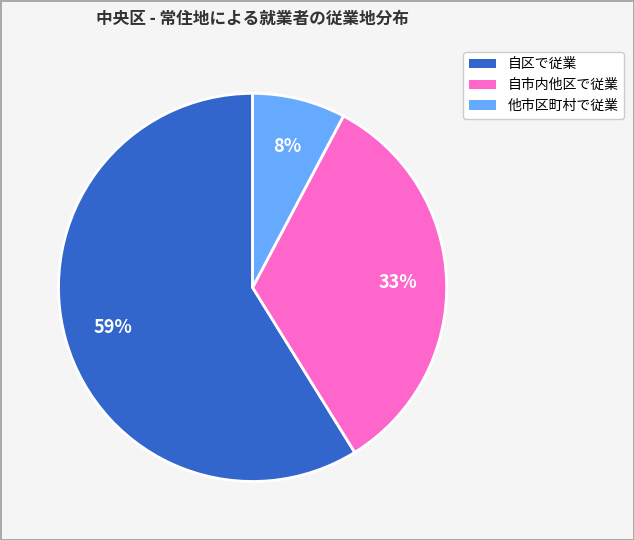

What percentage is the 自市内他区で従業 slice, to the nearest percent?

33%